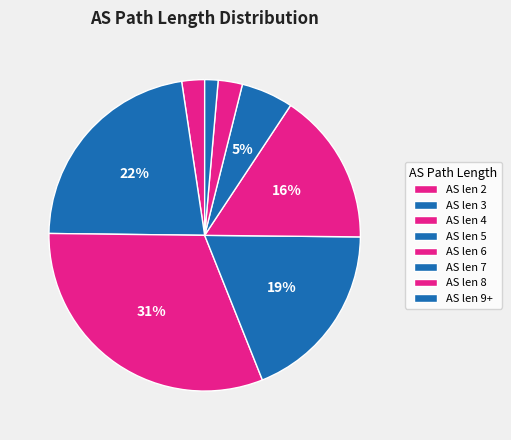

Which slice is the largest?

4